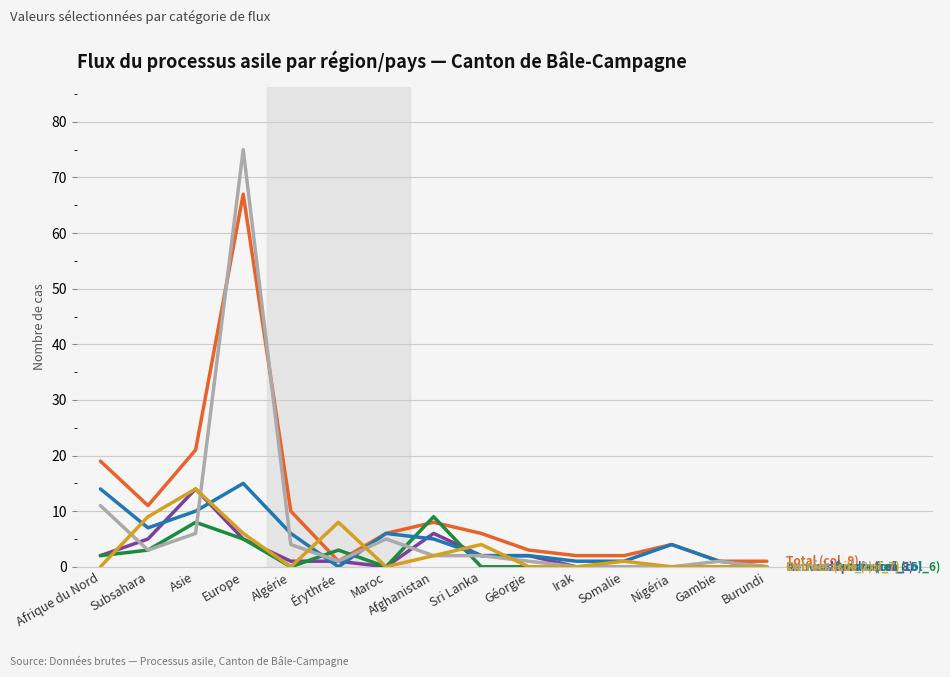

At which category is the sum across all series the highest?

Europe